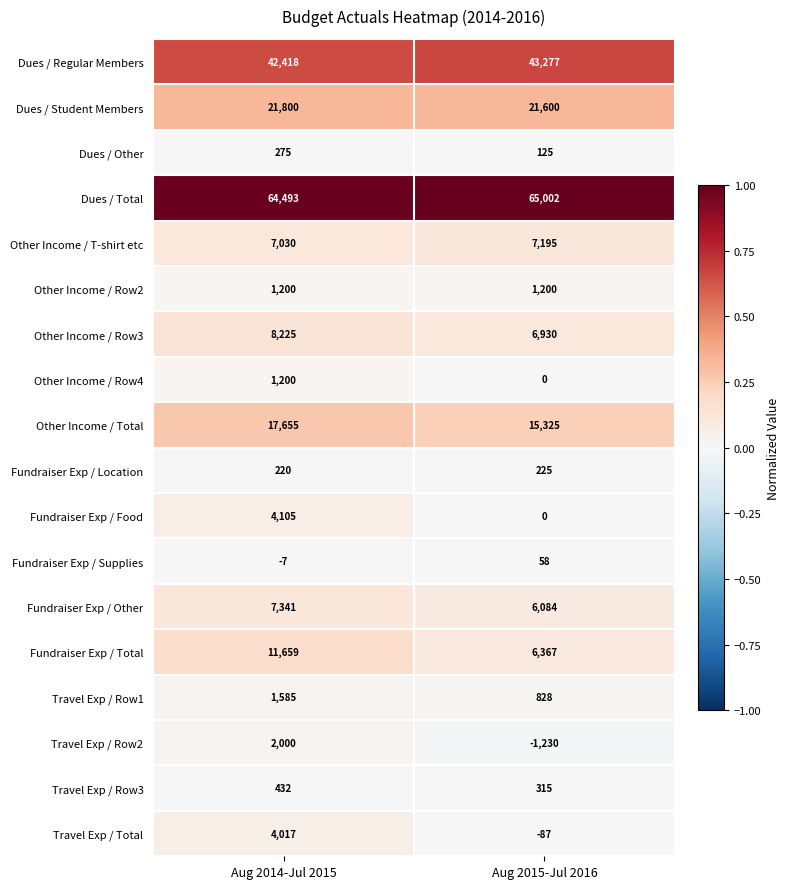

What is the total value across all series at Aug 2015-Jul 2016?

173214